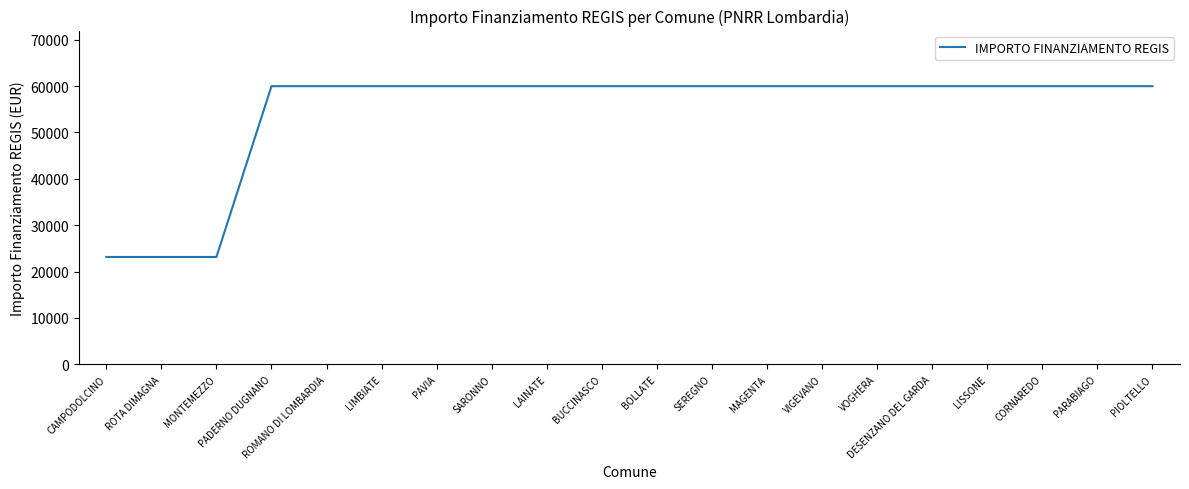

What is the approximate value at PAVIA, to the nearest 10?

59970